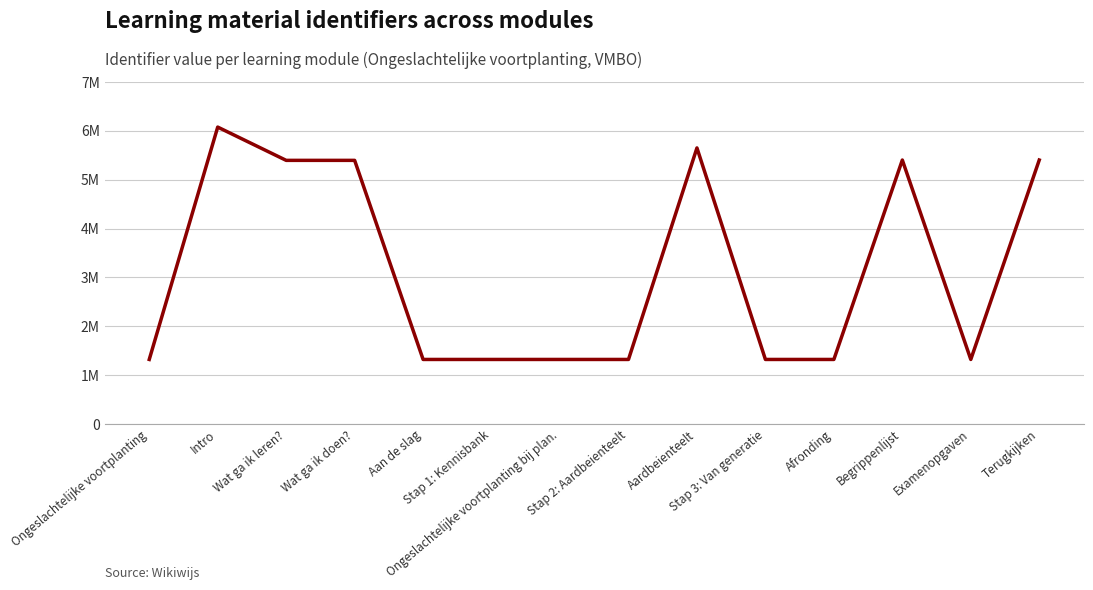

Where does the data first go above 1321178?

Intro